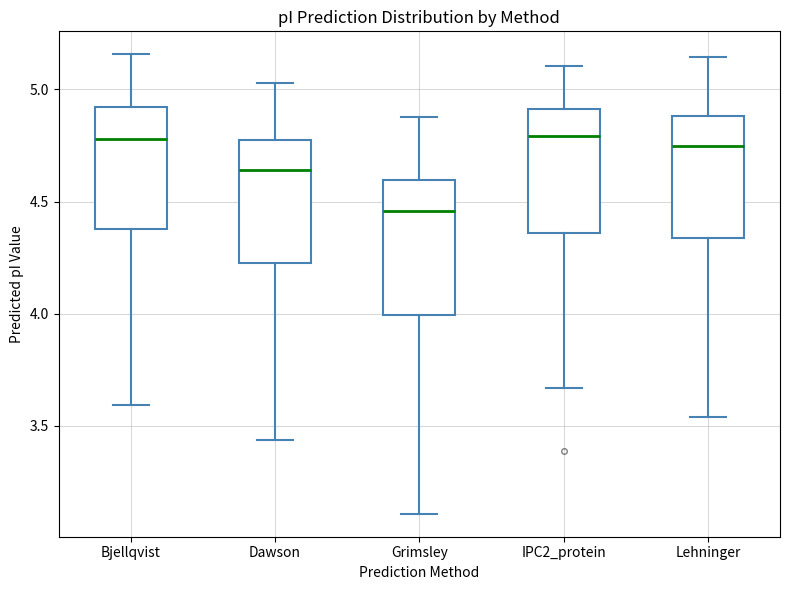

Where does the lower whisker of the box for IPC2_protein end on the y-axis? The values are not printed on the chart, so give them approximately, as read against the axis.

3.65